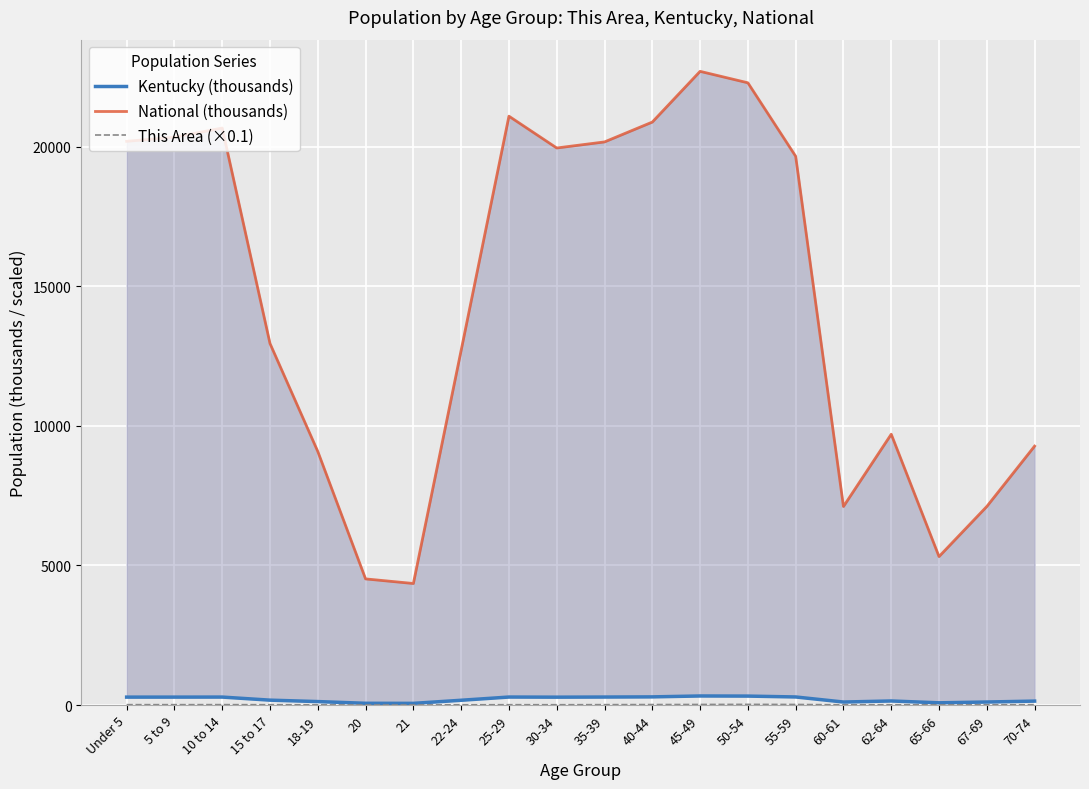

Is the value of Kentucky (thousands) at 35-39 greater than the value of This Area (×0.1) at 20?

Yes